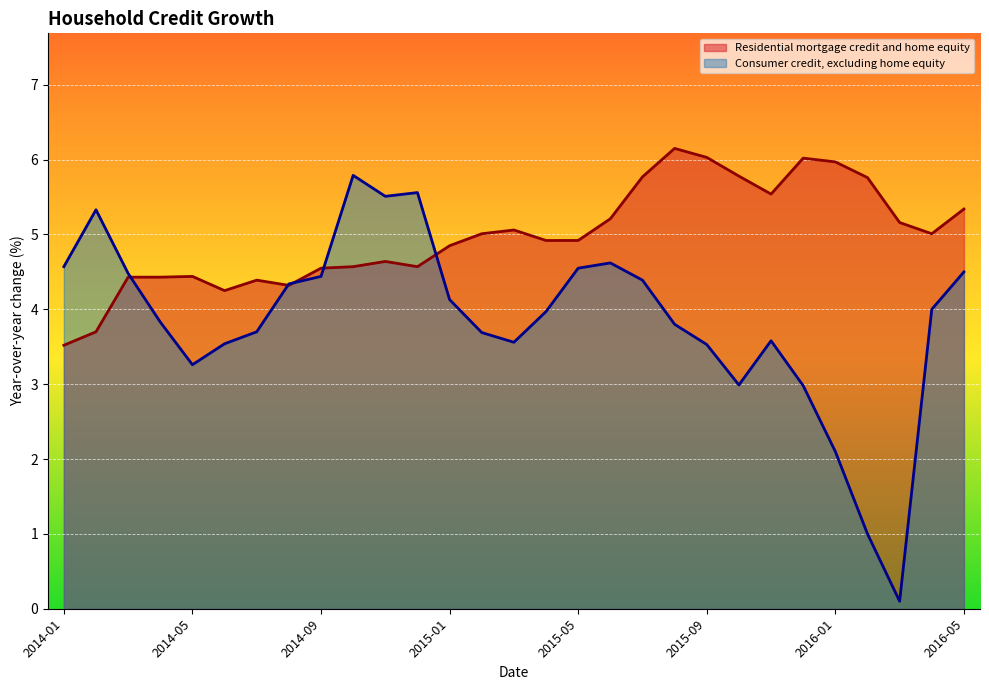

What is the maximum value for Residential mortgage credit and home equity?

6.2